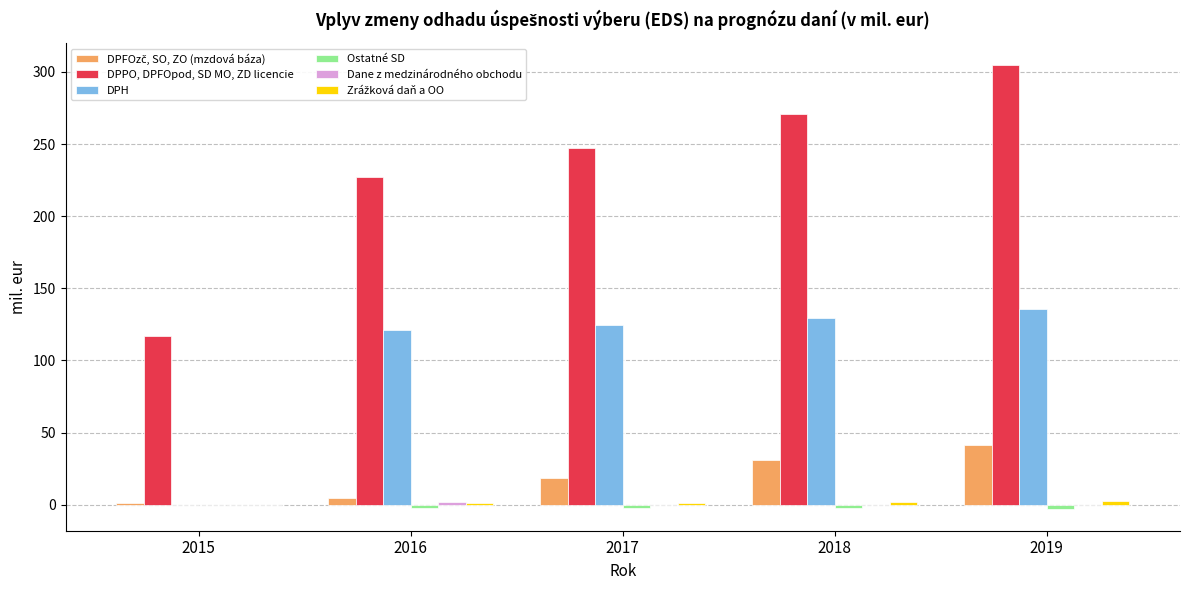

Is it true that DPH equals 214.0 at 2016?

False